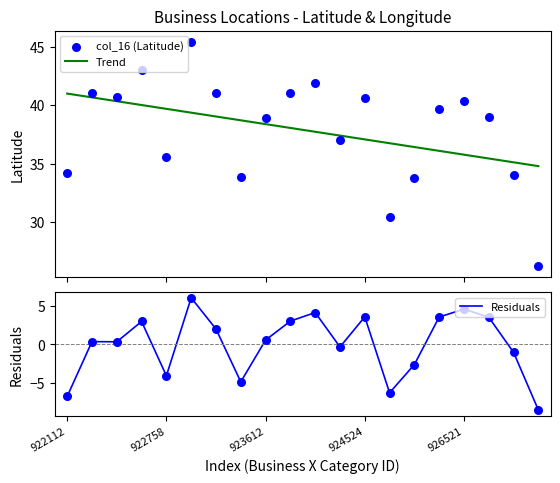

At how many categories does at least one series exceed 11?

20